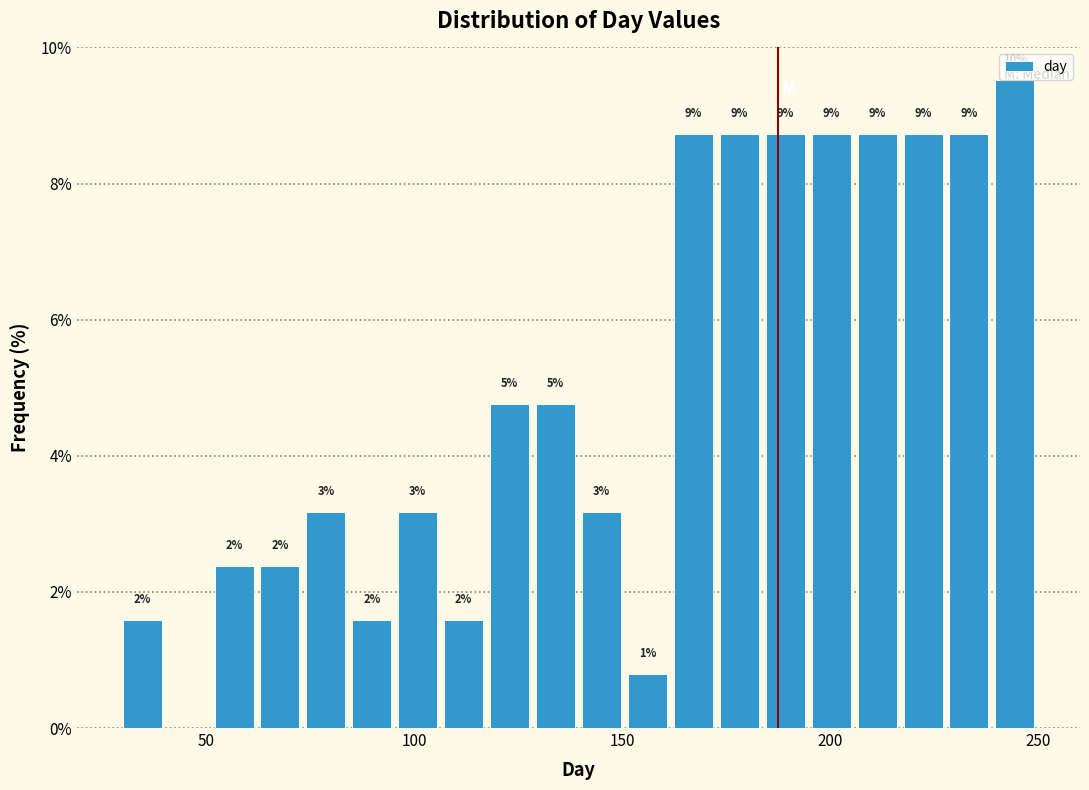

Read against the x-axis, roughly where is the centre of the tallest bar?

245